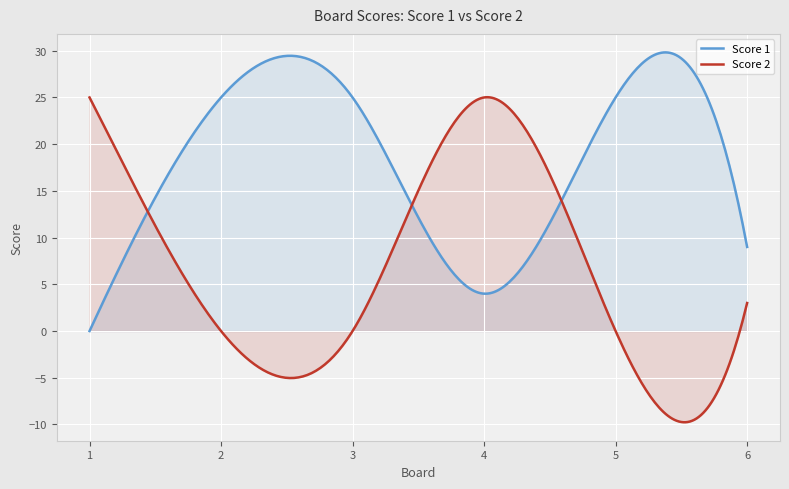

Is it true that Score 2 equals 25 at 4?

True